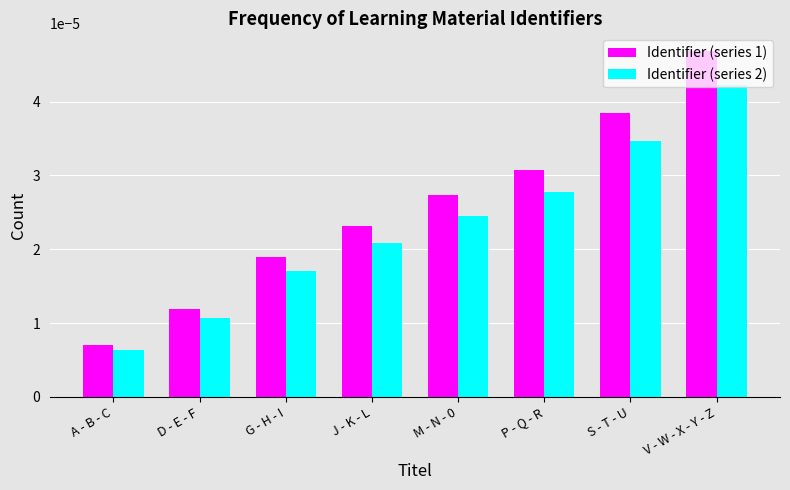

What is the label of the 7th bar from the left?

S - T - U